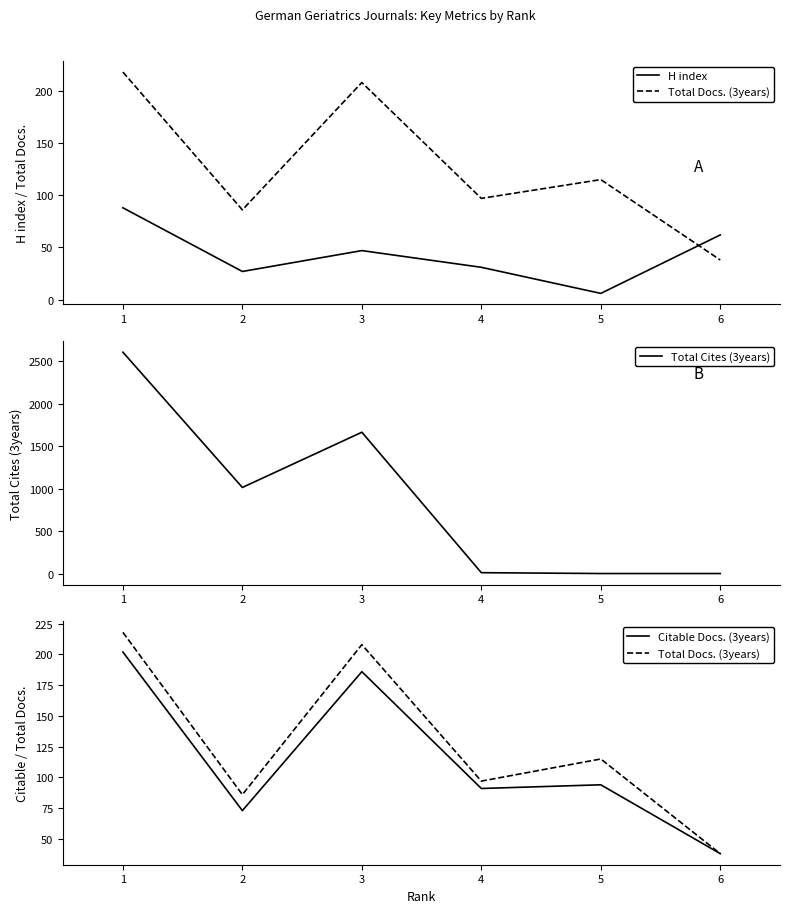

The value of Total Cites (3years) at 2 is 556. True or false?

False